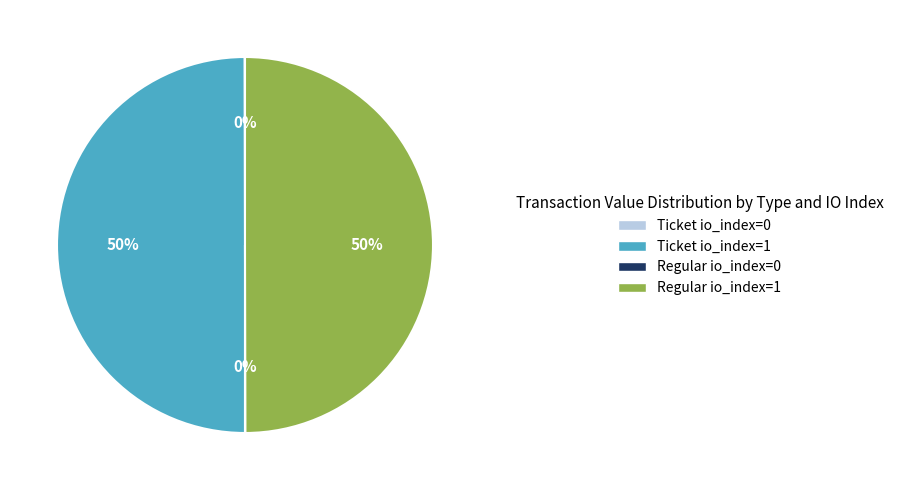

True or false: Ticket io_index=1 accounts for 39% of the total.

False